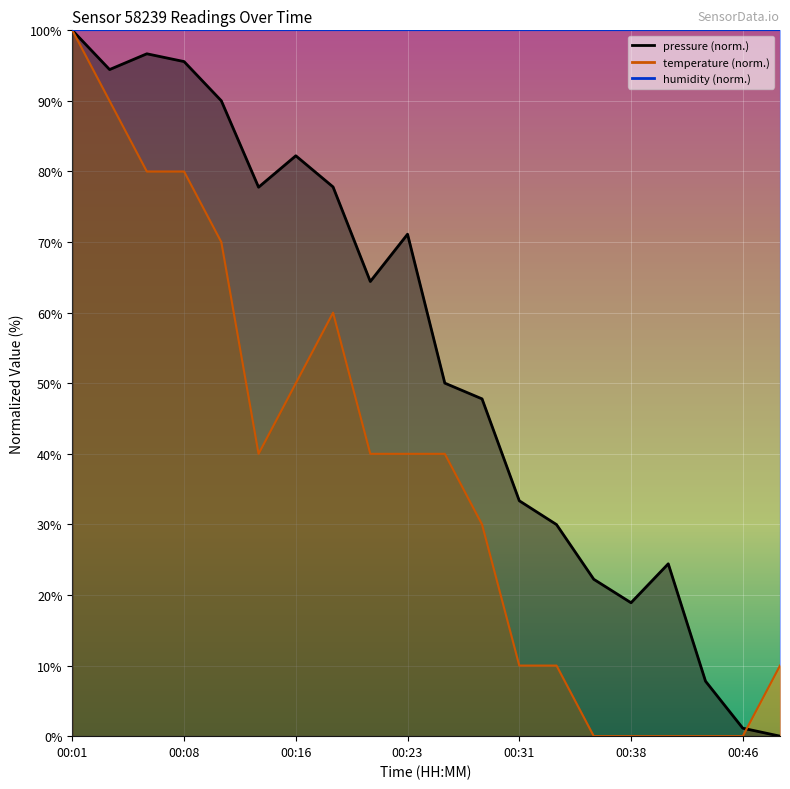

Reading left to right, what are all the values shown in this chart?

pressure: 100.0	94.4	96.7	95.6	90.0	77.8	82.2	77.8	64.4	71.1	50.0	47.8	33.4	30.0	22.2	18.9	24.4	7.8	1.1	0.0
temperature: 100.0	90.0	80.0	80.0	70.0	40.0	50.0	60.0	40.0	40.0	40.0	30.0	10.0	10.0	0.0	0.0	0.0	0.0	0.0	10.0